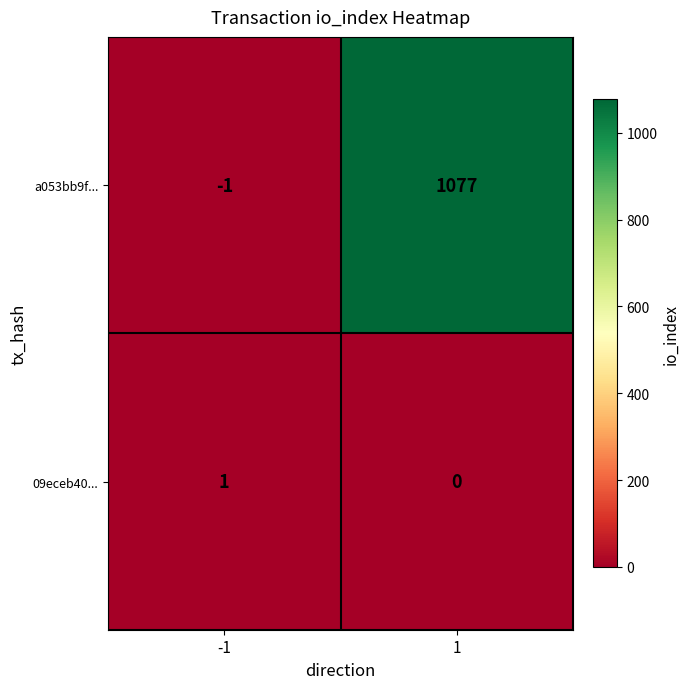

Reading left to right, extract all data points from this chart.

a053bb9f...: -1=-1	1=1077
09eceb40...: -1=1	1=0